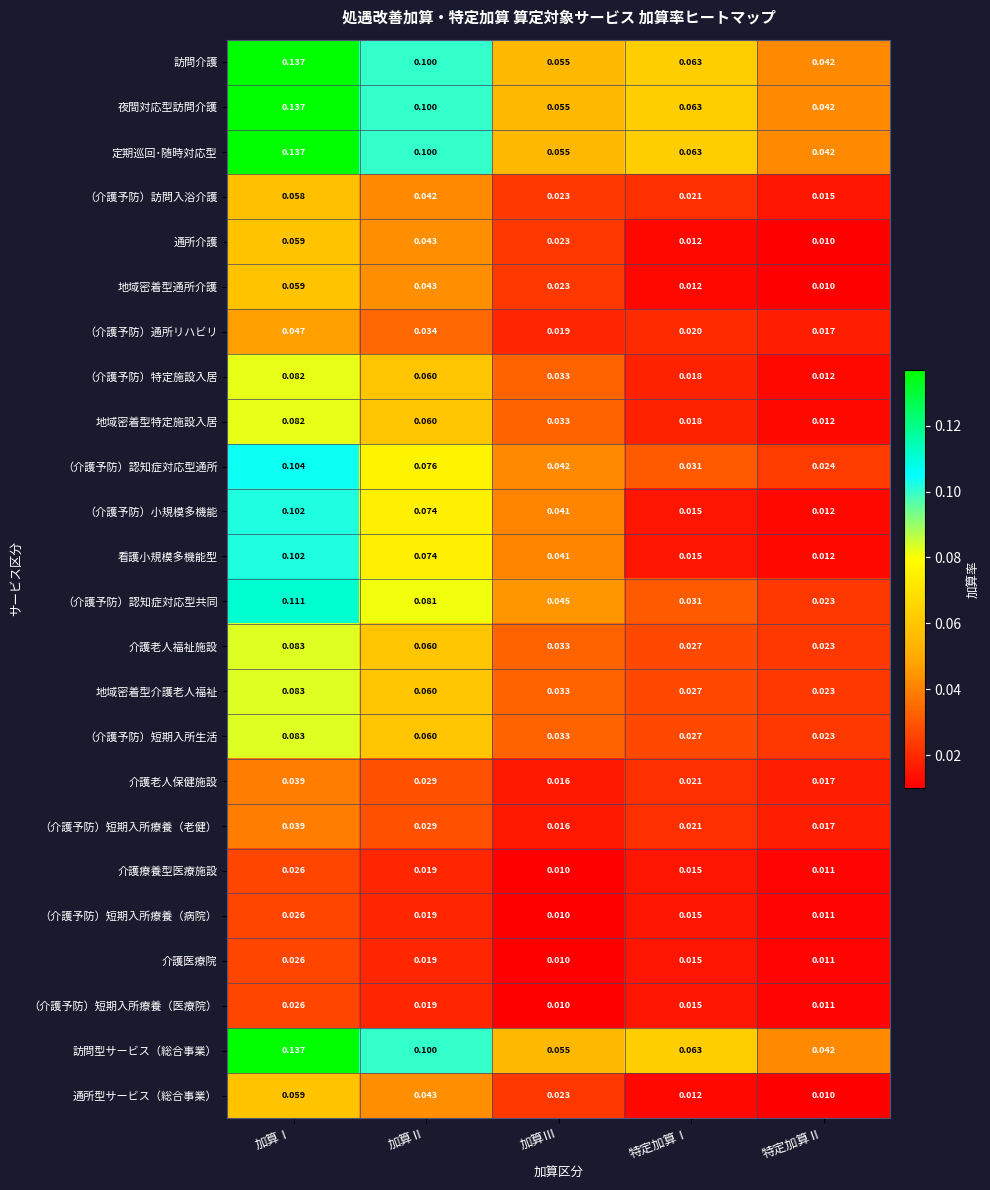

At which category is the sum across all series the highest?

加算Ⅰ